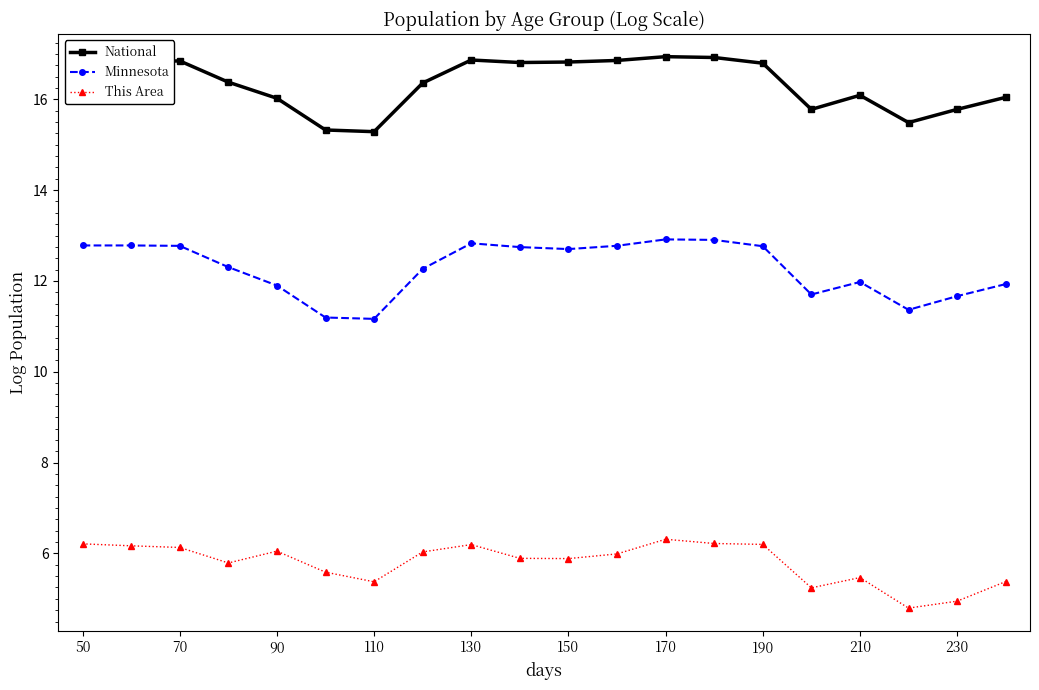

What is the value of the Minnesota point at the 16th from the left?

11.7